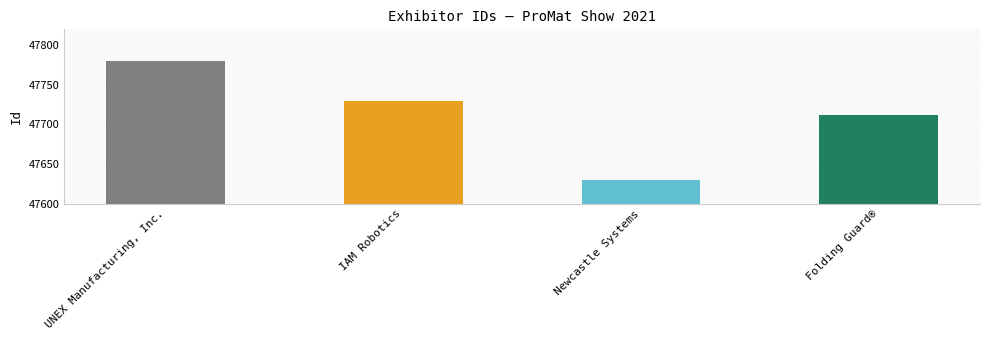

The chart shows a value of 74562 at UNEX Manufacturing, Inc.. True or false?

False